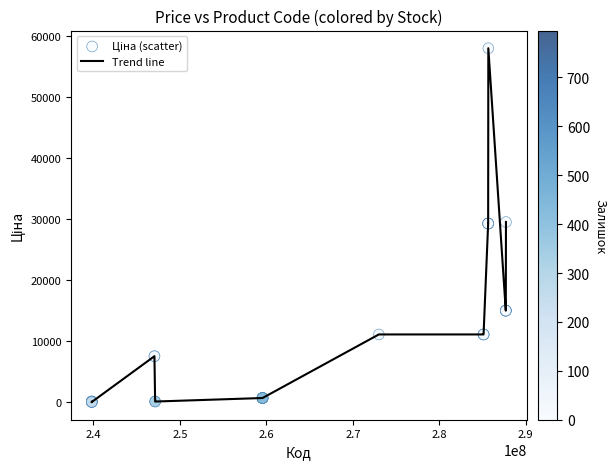

What is the difference between the maximum and minimum values?

58005.3